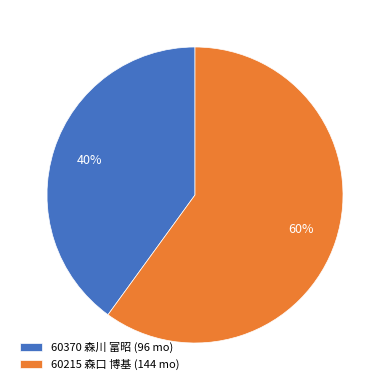

What is the majority slice?

60215 森口 博基